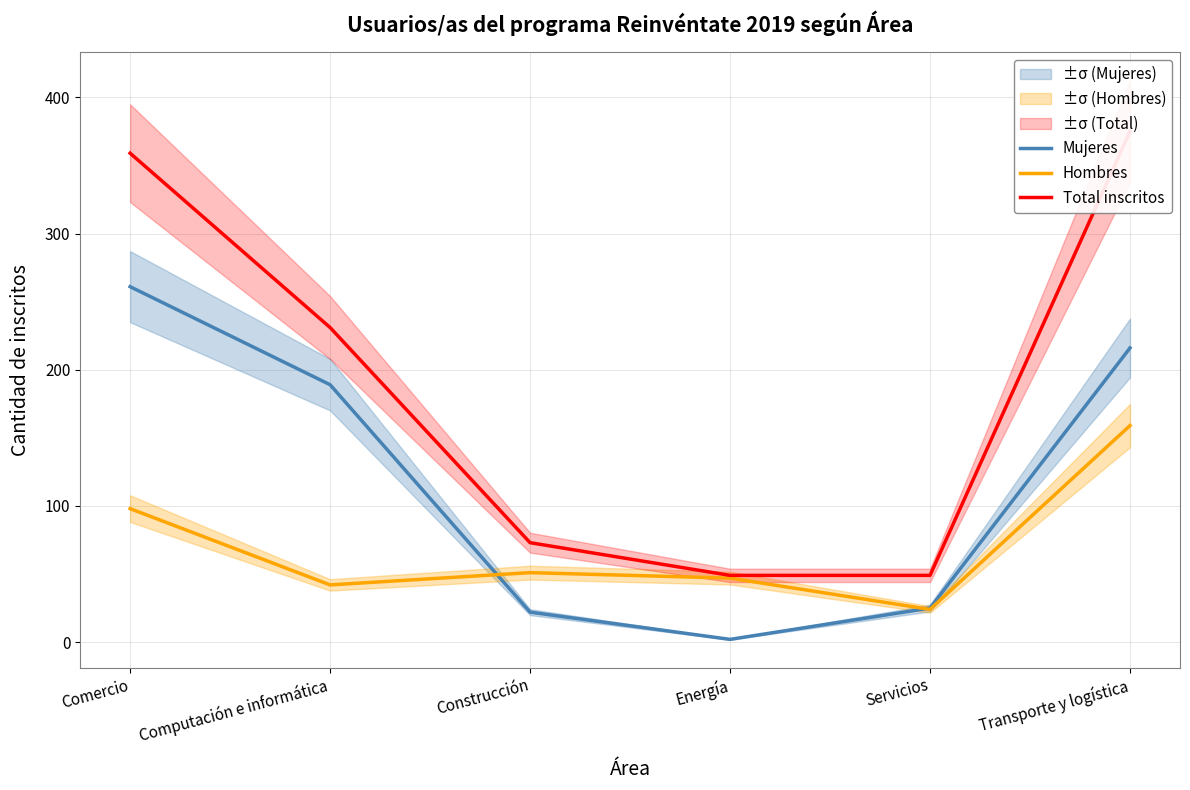

Reading right to left, extract all data points from this chart.

Mujeres: Transporte y logística=216	Servicios=25	Energía=2	Construcción=22	Computación e informática=189	Comercio=261
Hombres: Transporte y logística=159	Servicios=24	Energía=47	Construcción=51	Computación e informática=42	Comercio=98
Total inscritos: Transporte y logística=375	Servicios=49	Energía=49	Construcción=73	Computación e informática=231	Comercio=359